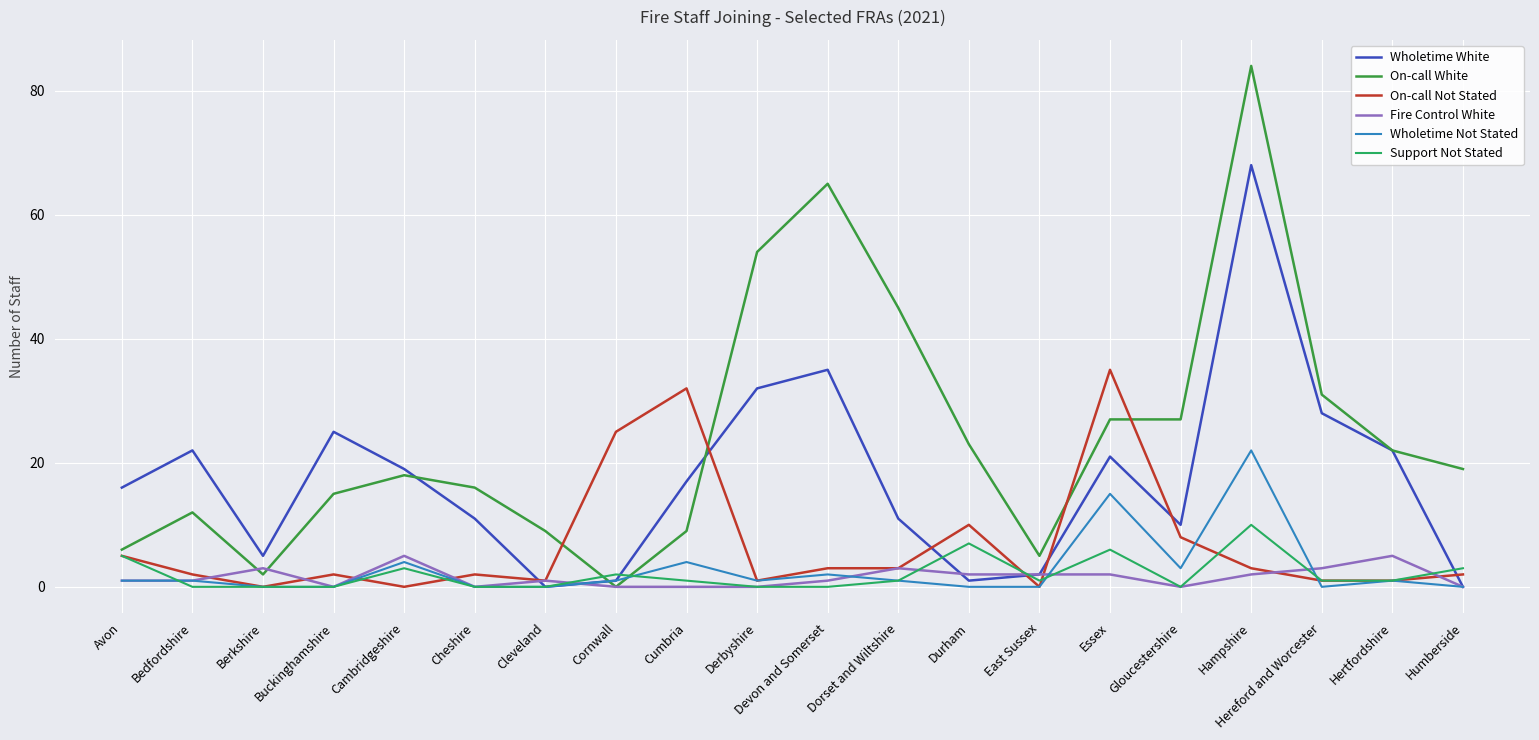

Which category has the highest value in the Support Not Stated series?

Hampshire